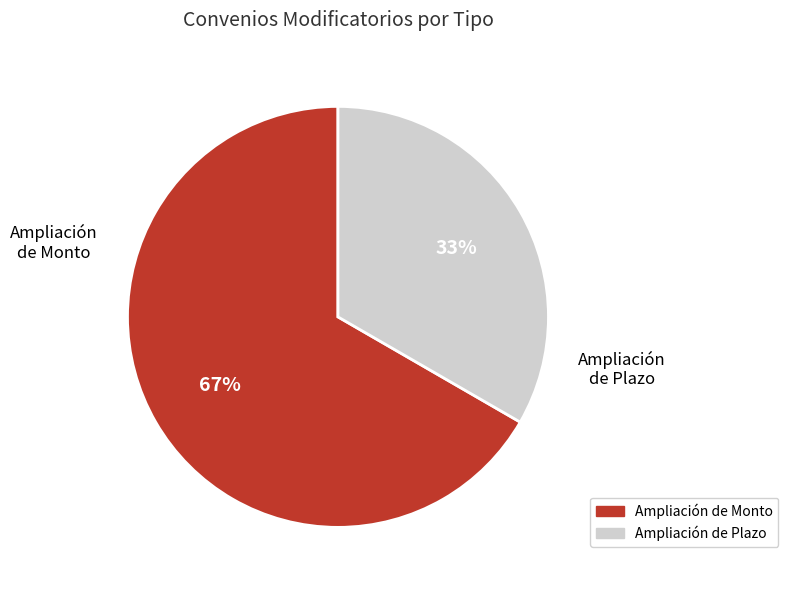

Is it true that Ampliación de Plazo is 19% of the pie?

False